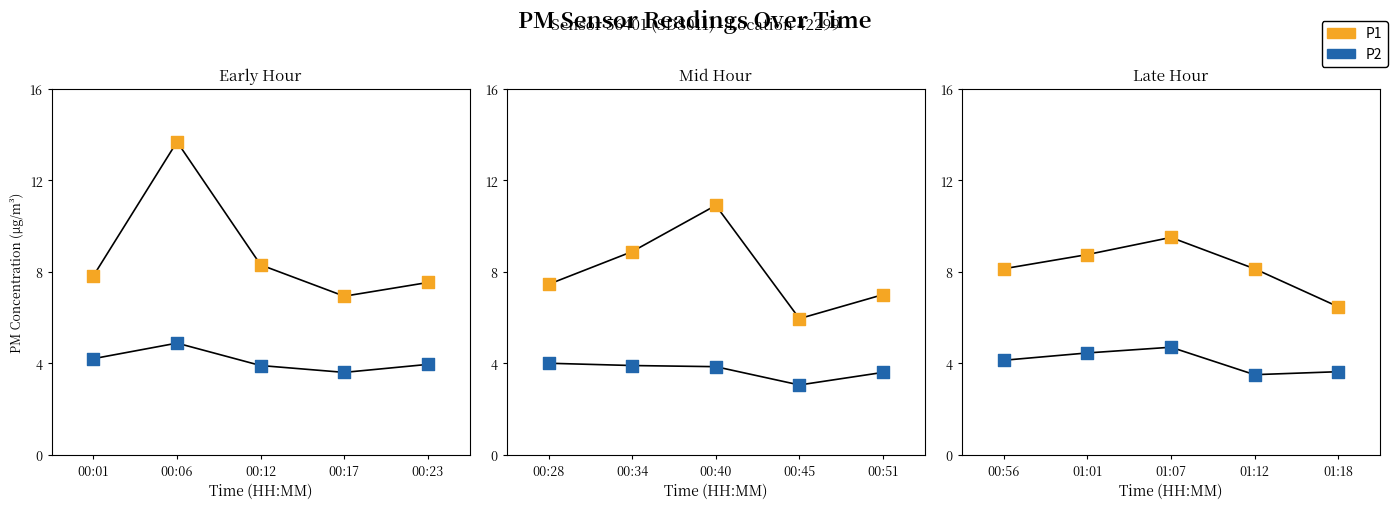

Which series has the largest total across all categories?

P1